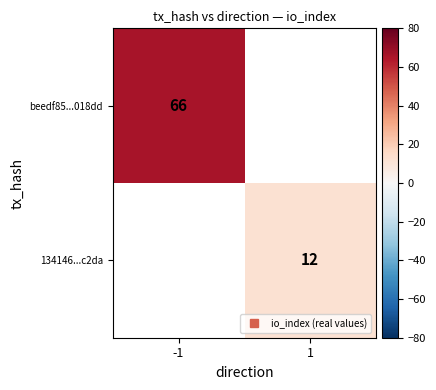

How many values in beedf85...018dd are above zero?

1